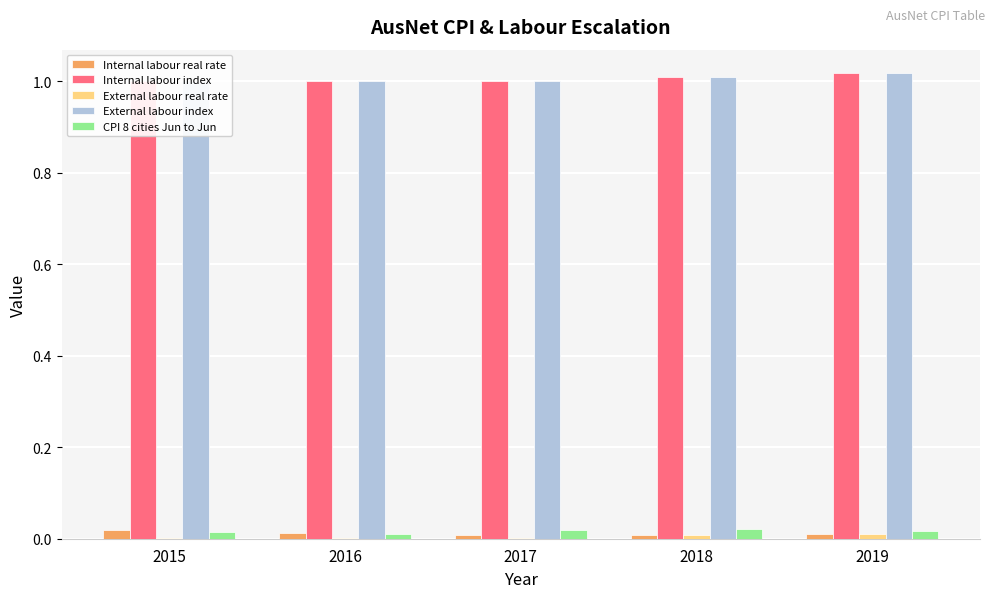

Reading right to left, transcribe all the data shown in this chart.

Internal labour real rate: 0.0	0.0	0.0	0.0	0.0
Internal labour index: 1.0	1.0	1.0	1.0	1.0
External labour real rate: 0.0	0.0	0.0	0.0	0.0
External labour index: 1.0	1.0	1.0	1.0	1.0
CPI 8 cities Jun to Jun: 0.0	0.0	0.0	0.0	0.0